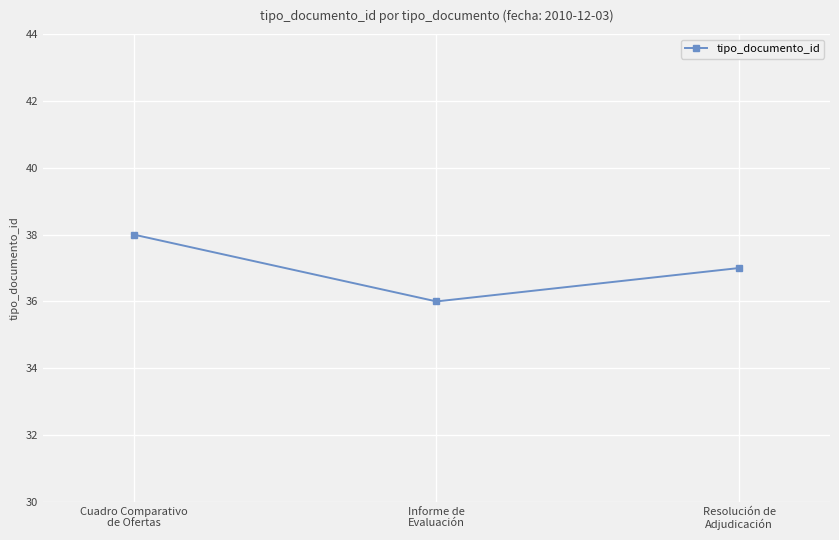

The value at Informe de
Evaluación is 51. True or false?

False